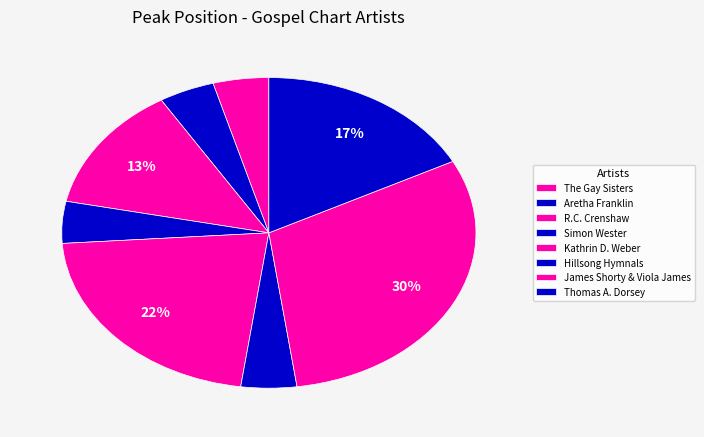

How many segments does this pie chart have?

8